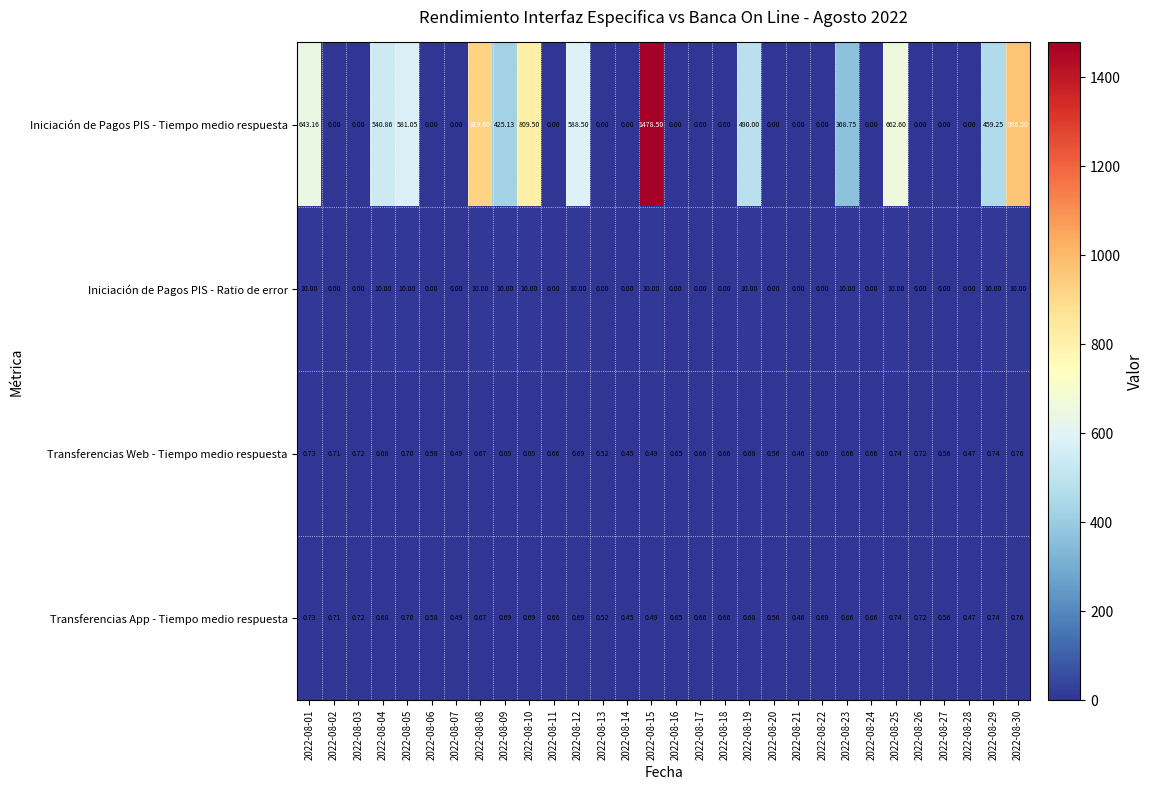

Which series has the largest total across all categories?

Iniciación de Pagos PIS - Tiempo medio respuesta